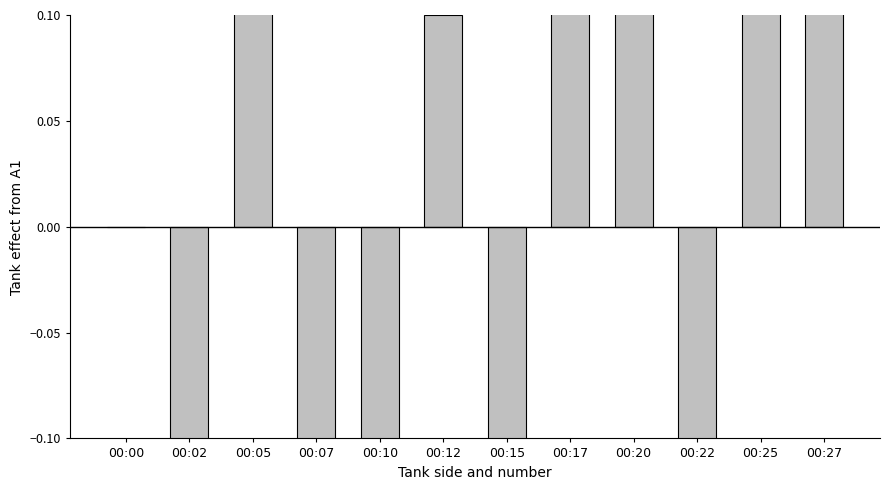

What is the minimum value shown in the chart?

-1.3